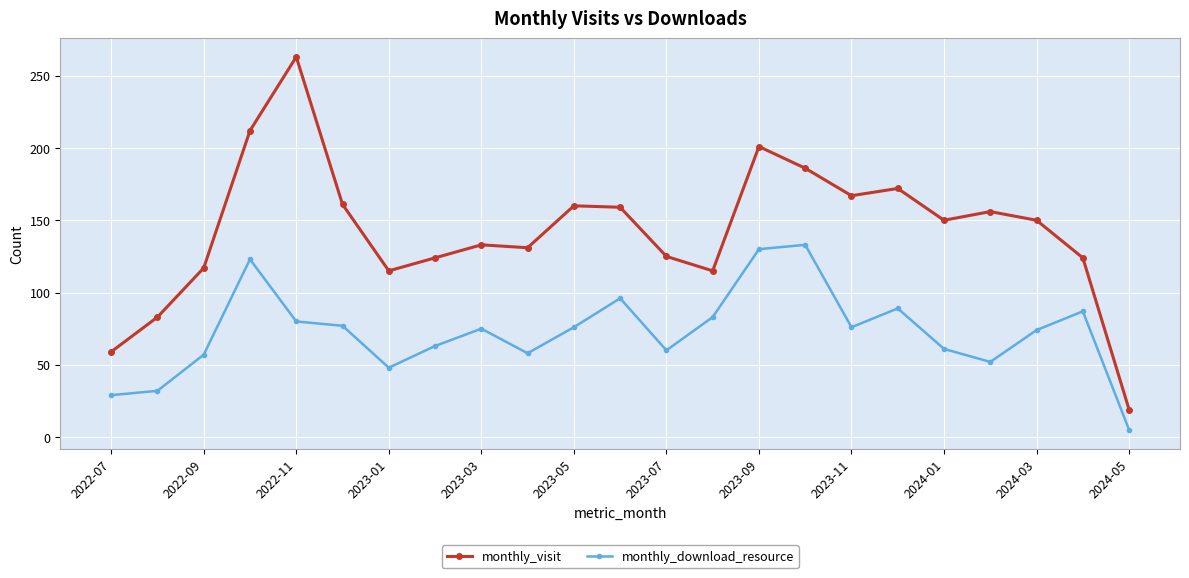

Which series has the largest range (max minus min)?

monthly_visit